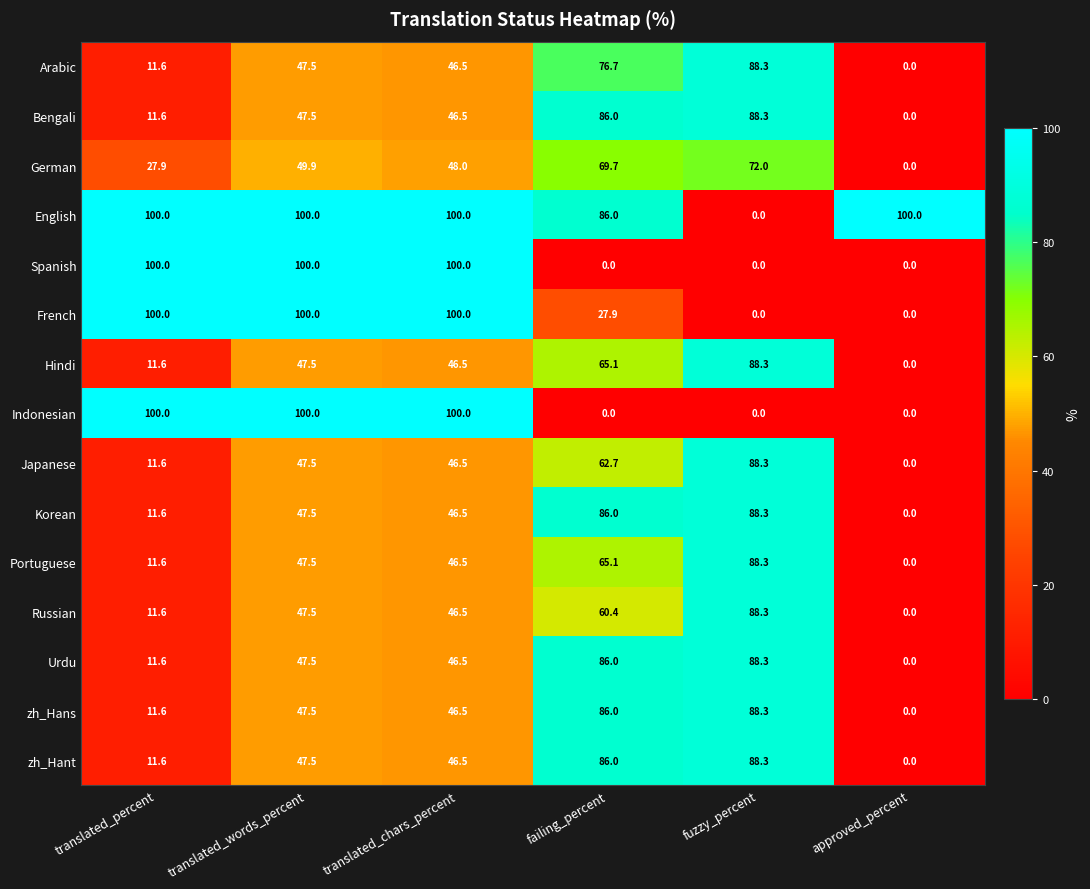

List the labels in order of Portuguese value, smallest first.

approved_percent, translated_percent, translated_chars_percent, translated_words_percent, failing_percent, fuzzy_percent